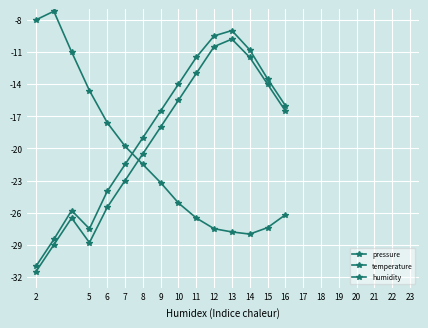

How many data points in pressure are above -23?

7